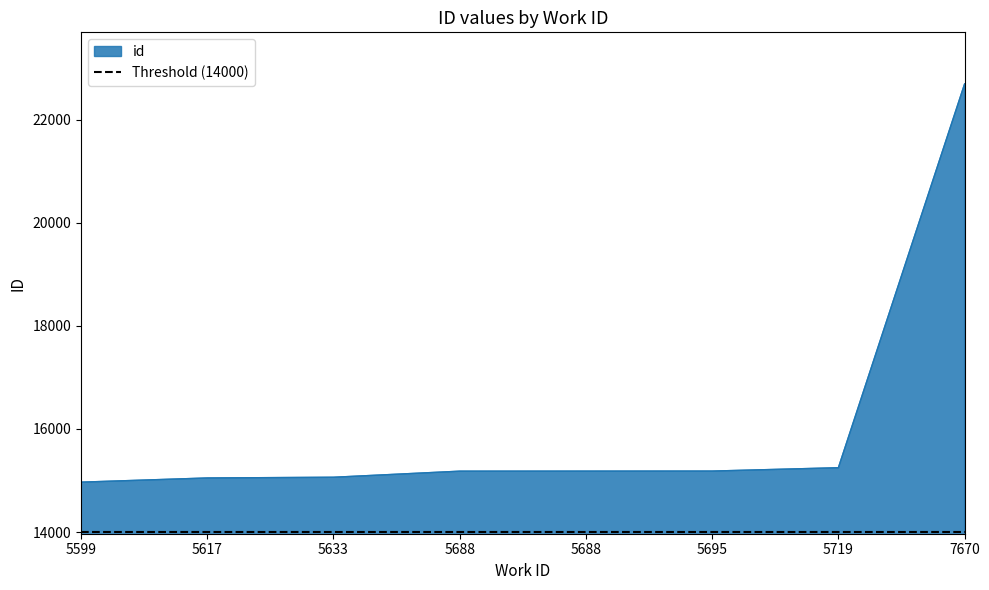

Rank the categories by value from highest to lowest.

7670, 5719, 5695, 5688, 5688, 5633, 5617, 5599